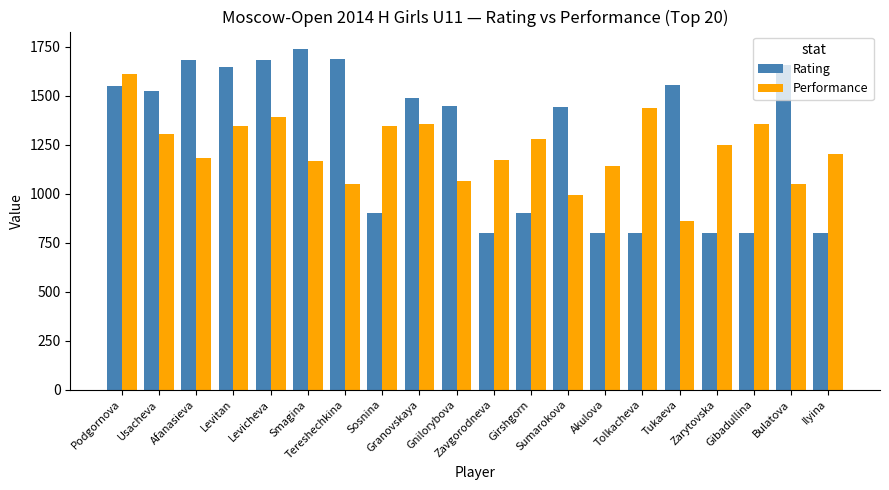

How many bars are there in total?

40